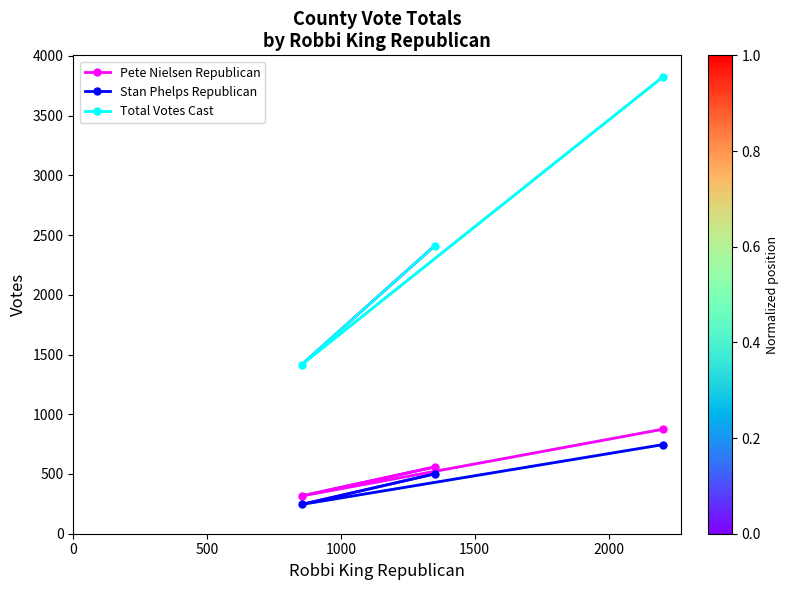

What is the highest value of the Total Votes Cast series?

3825